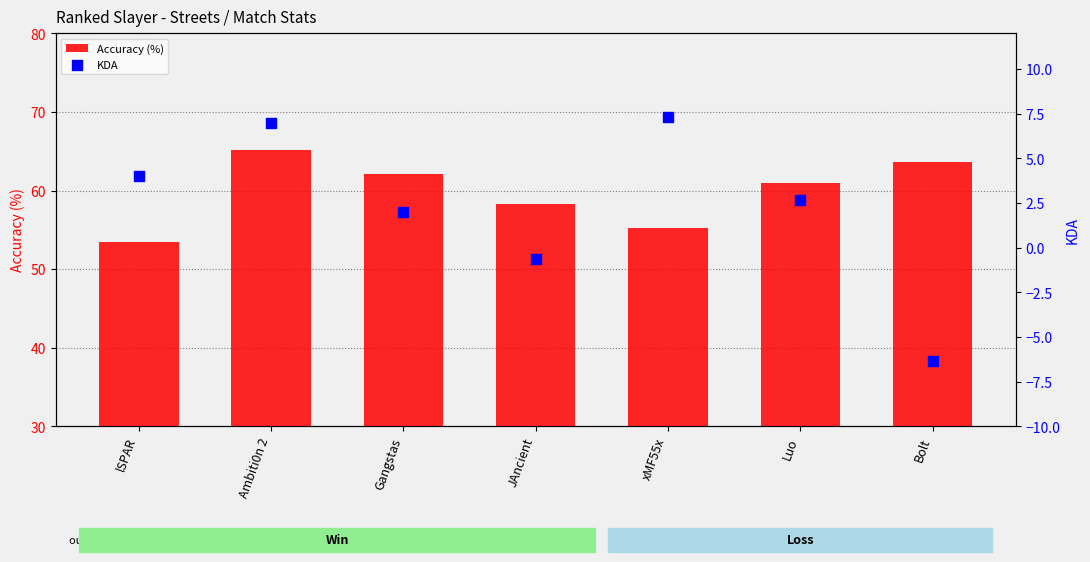

Which series has the largest Y range (max minus min)?

KDA